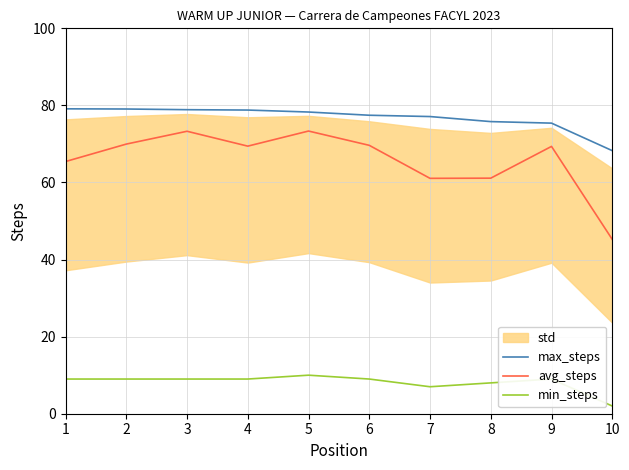

What is the total value across all series at 1?

153.5